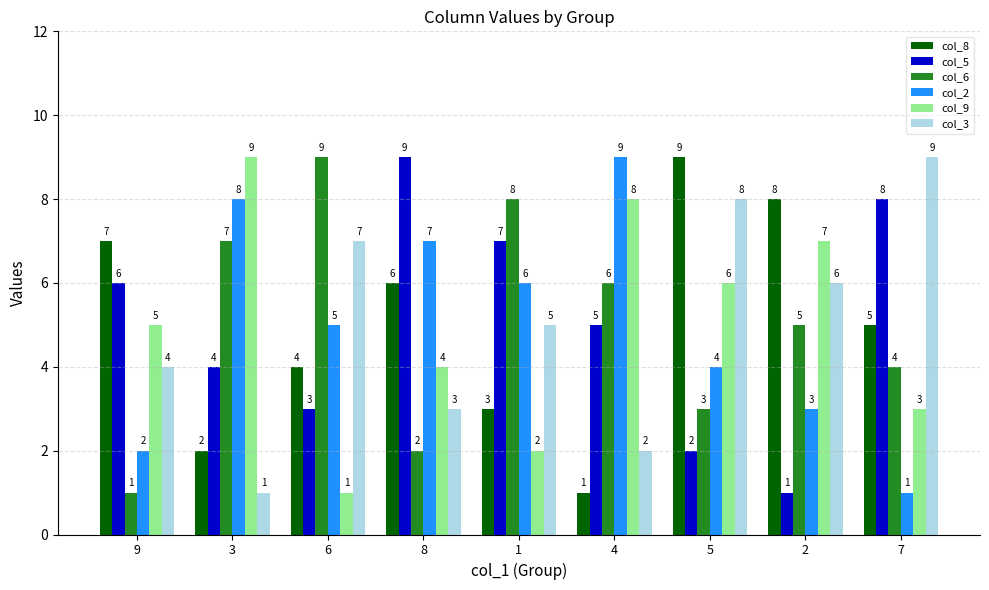

At how many categories does at least one series exceed 5?

9